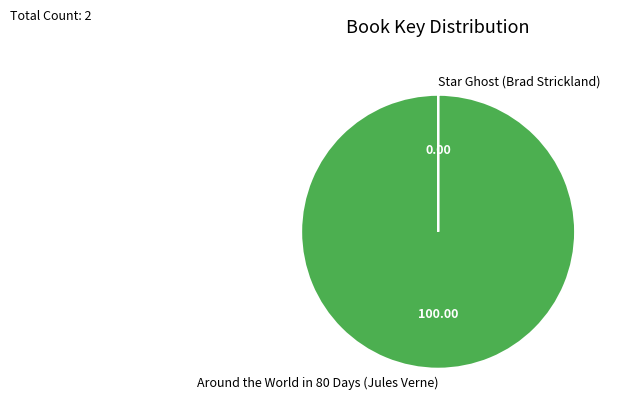

Does any single category account for the majority?

Yes